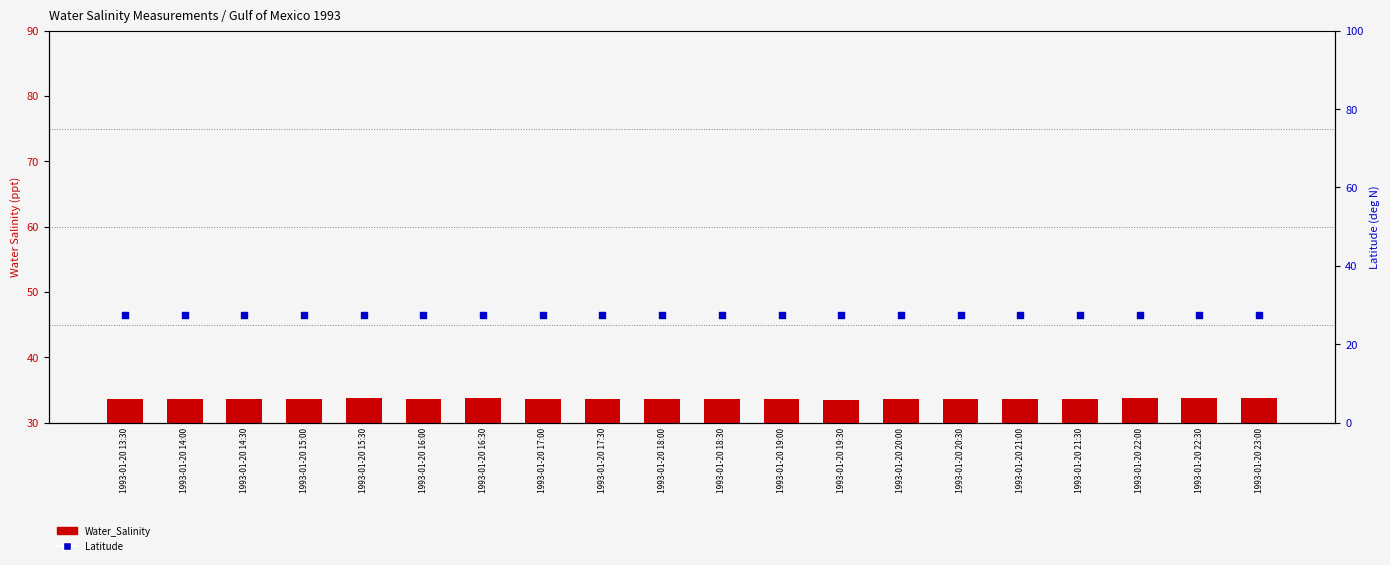

Which series has the widest spread of Y values?

Water_Salinity